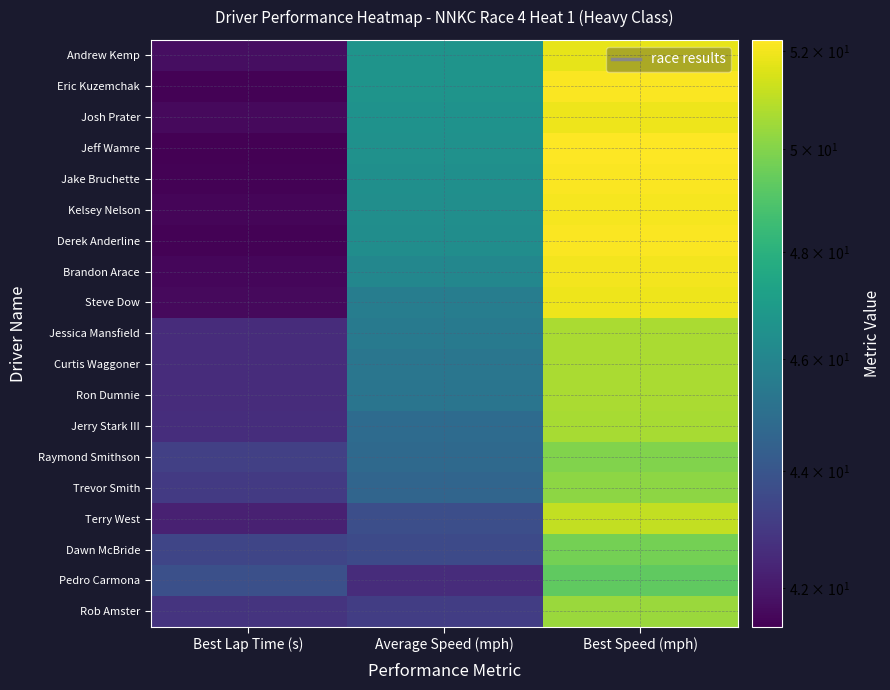

Between Best Lap Time (s) and Average Speed (mph), which is larger?

Average Speed (mph)